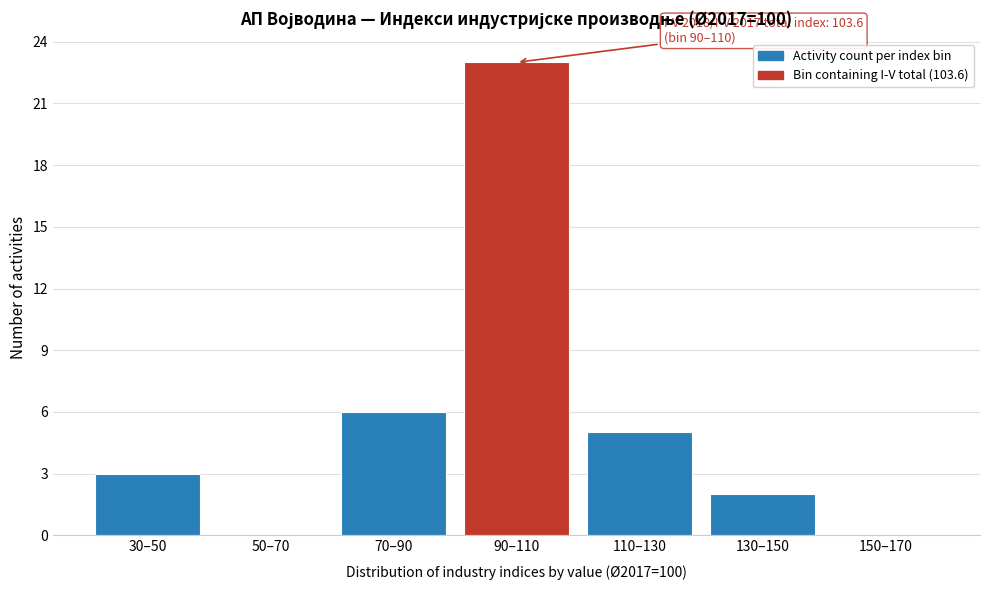

Reading right to left, what are all the values shown in this chart?

150–170=0	130–150=2	110–130=5	90–110=23	70–90=6	50–70=0	30–50=3